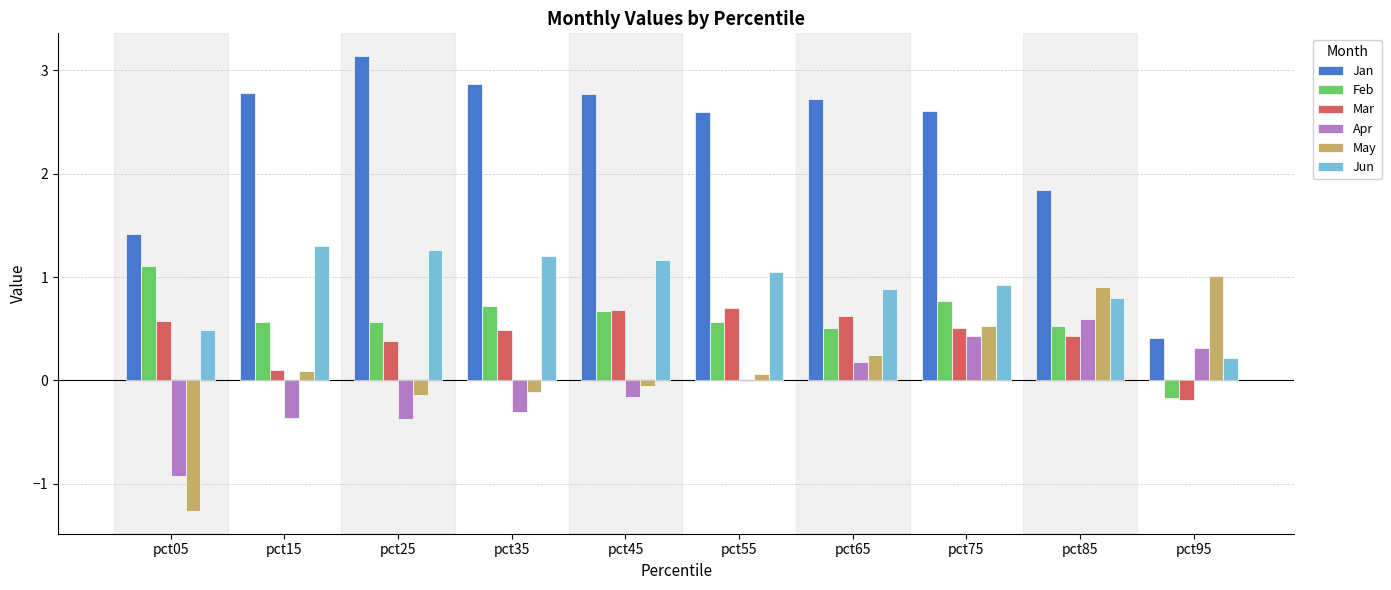

True or false: May has a value of 1.0 at pct95.

True